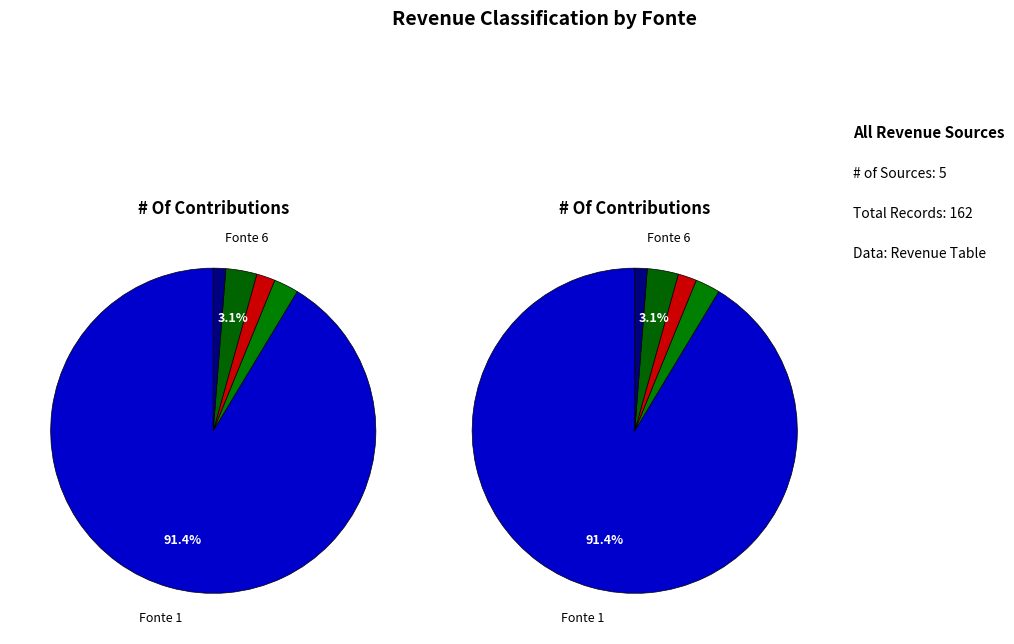

Is the sum of Fonte 1 and Fonte 7 greater than half?

Yes